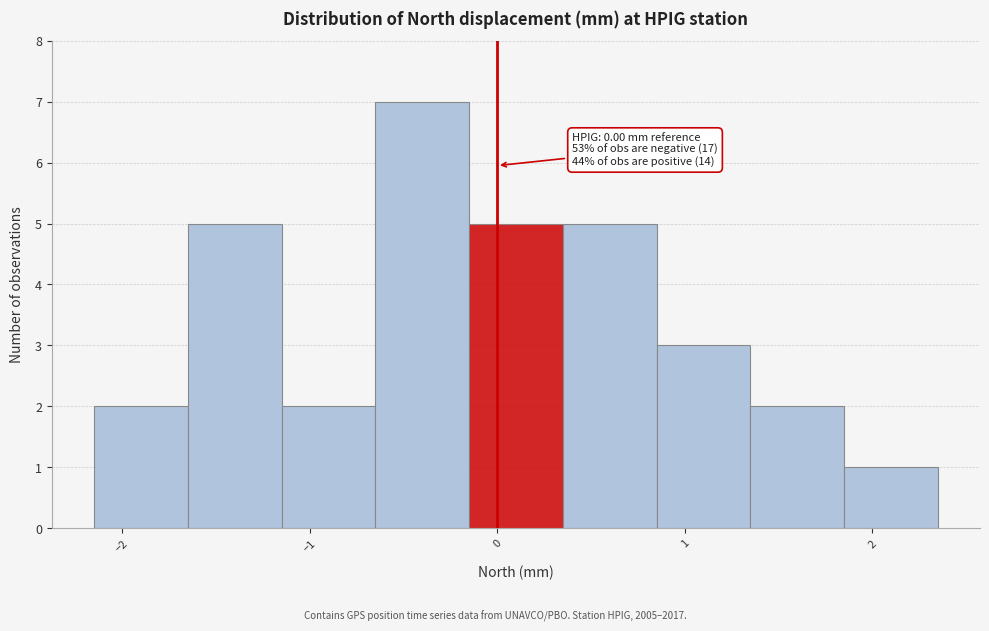

Which range on the x-axis has the tallest bar?

-0.65 to -0.15